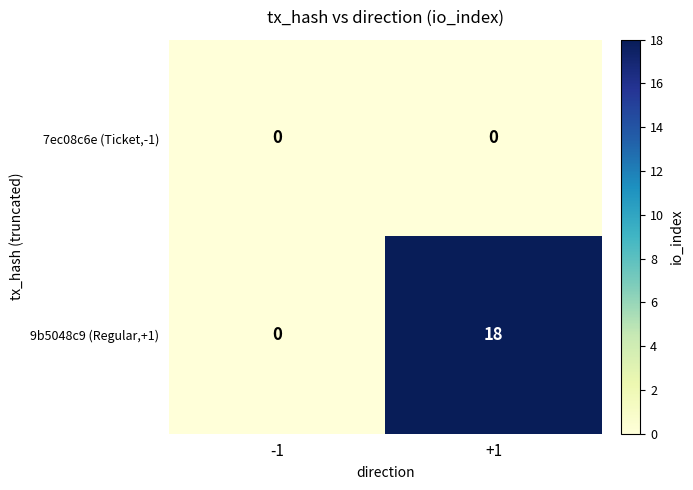

Reading left to right, list all the values displayed in this chart.

7ec08c6e (Ticket,-1): -1=0	+1=0
9b5048c9 (Regular,+1): -1=0	+1=18